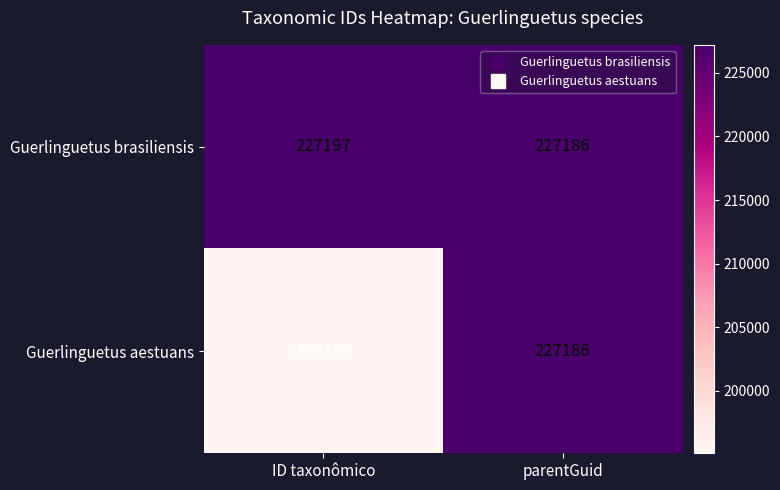

How many categories are shown in the chart?

2